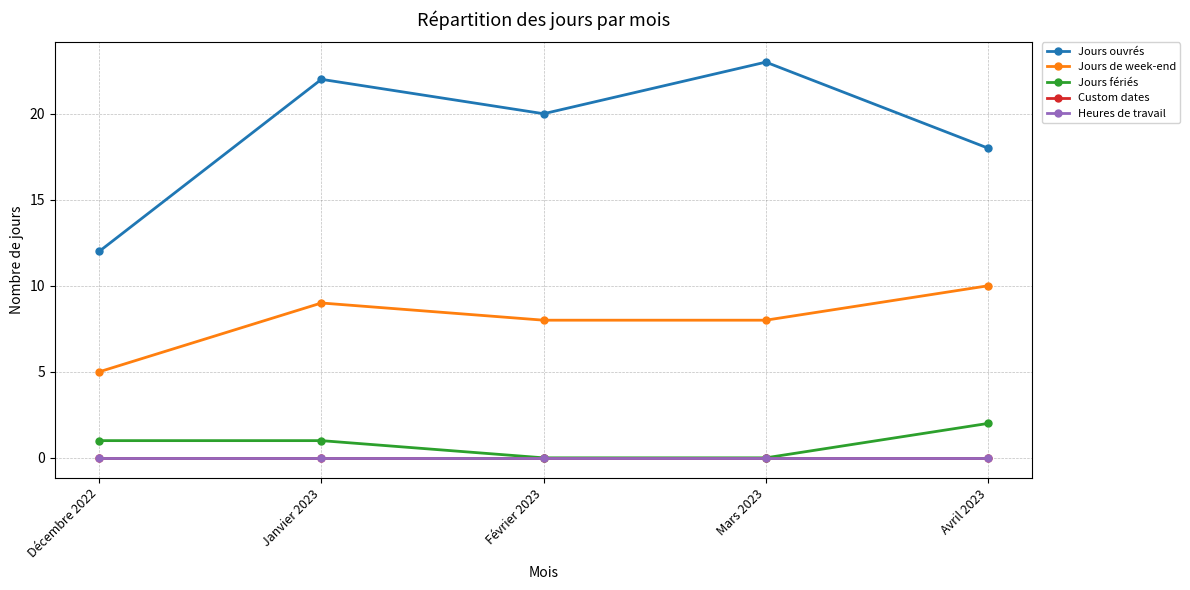

True or false: Jours fériés and Jours de week-end intersect in this chart.

False